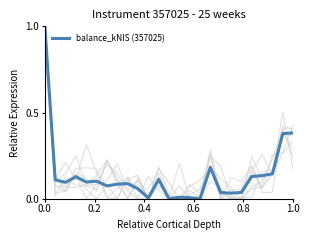

What is the maximum value shown in the chart?

1.0